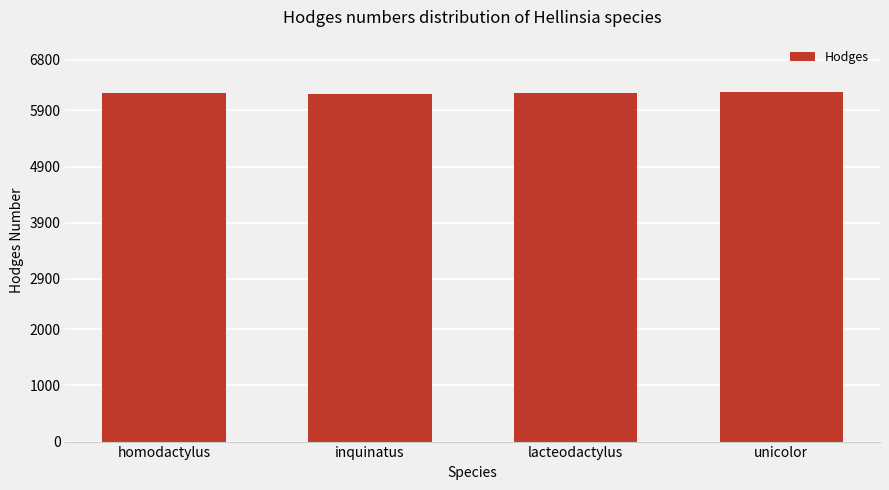

What is the ratio of the value at inquinatus to the value at homodactylus?

1.0